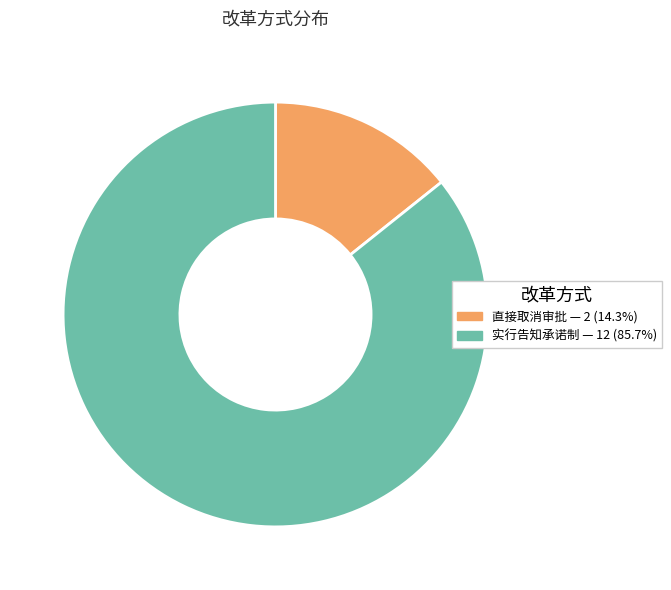

Does any single category account for the majority?

Yes